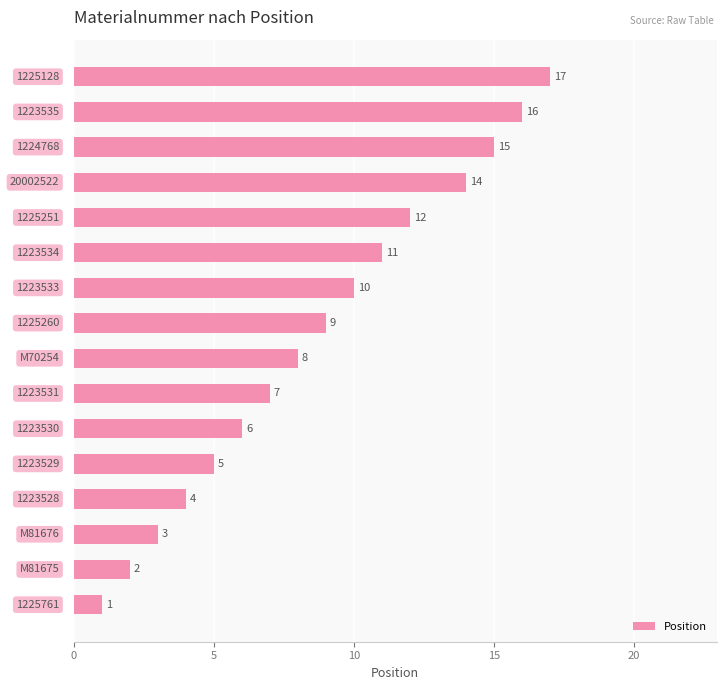

What is the difference between the second highest and second lowest values?

14